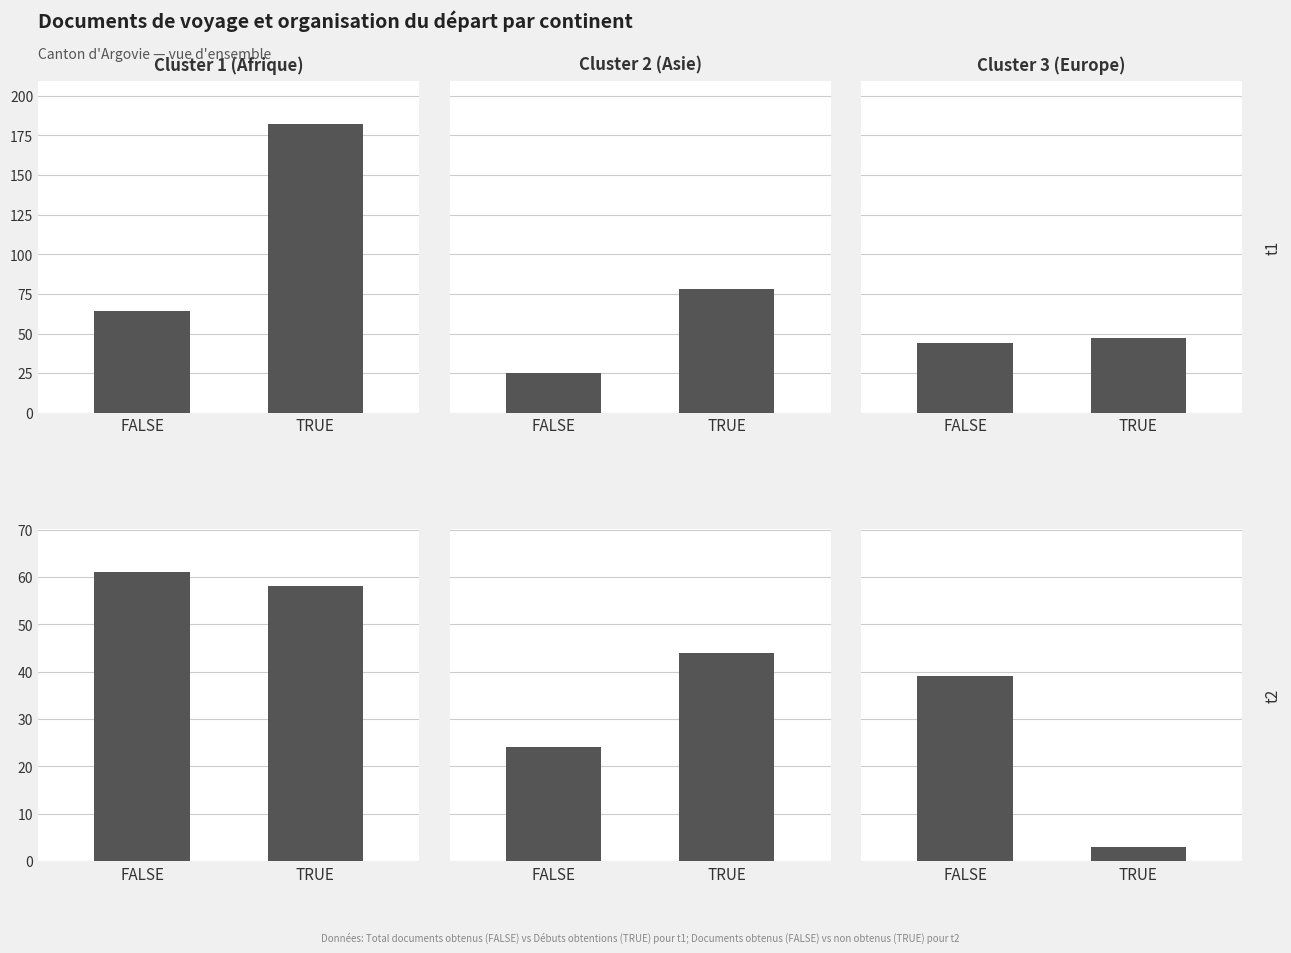

Which series has the widest spread of values?

Afrique t1